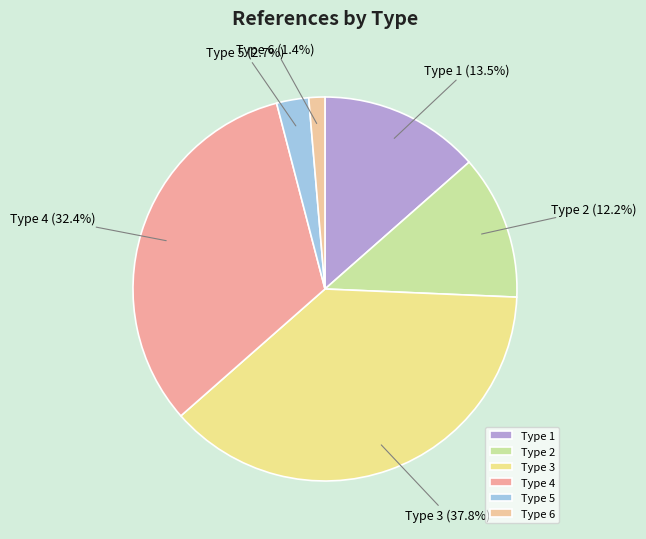

To the nearest percent, what is the average slice percentage?

17%